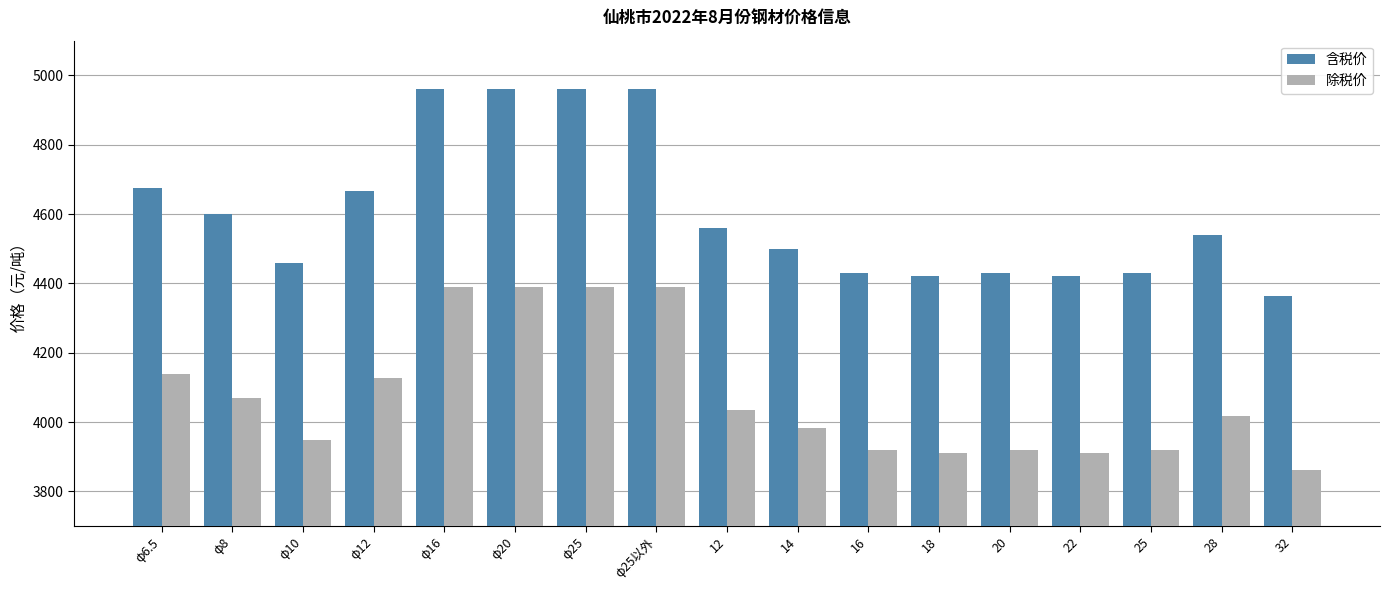

How many bars are there in total?

34